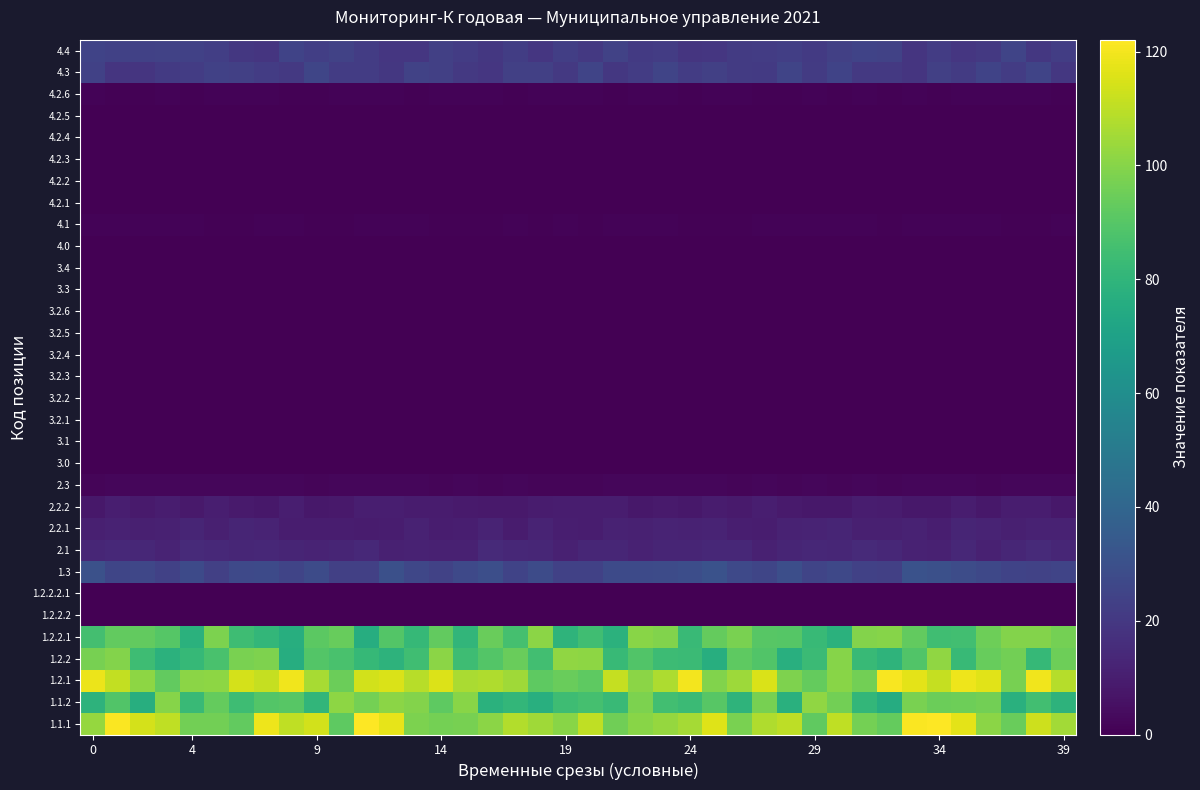

Which series has the largest total across all categories?

1.2.1